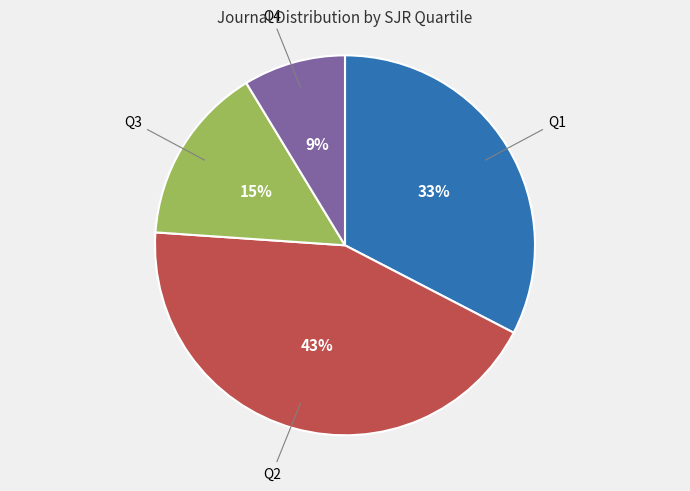

The Q1 slice represents 33% of the pie. True or false?

True